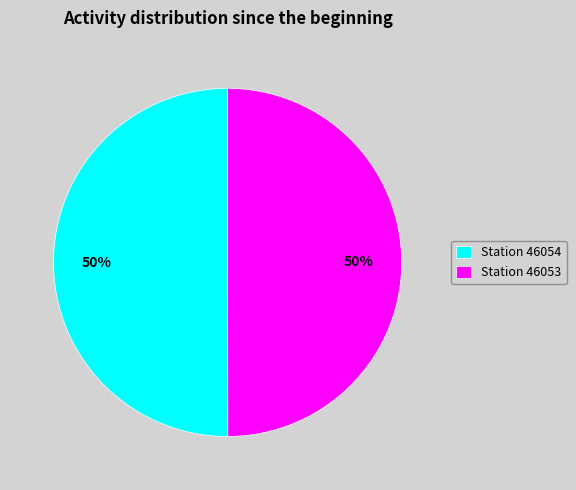

The Station 46053 slice represents 64% of the pie. True or false?

False